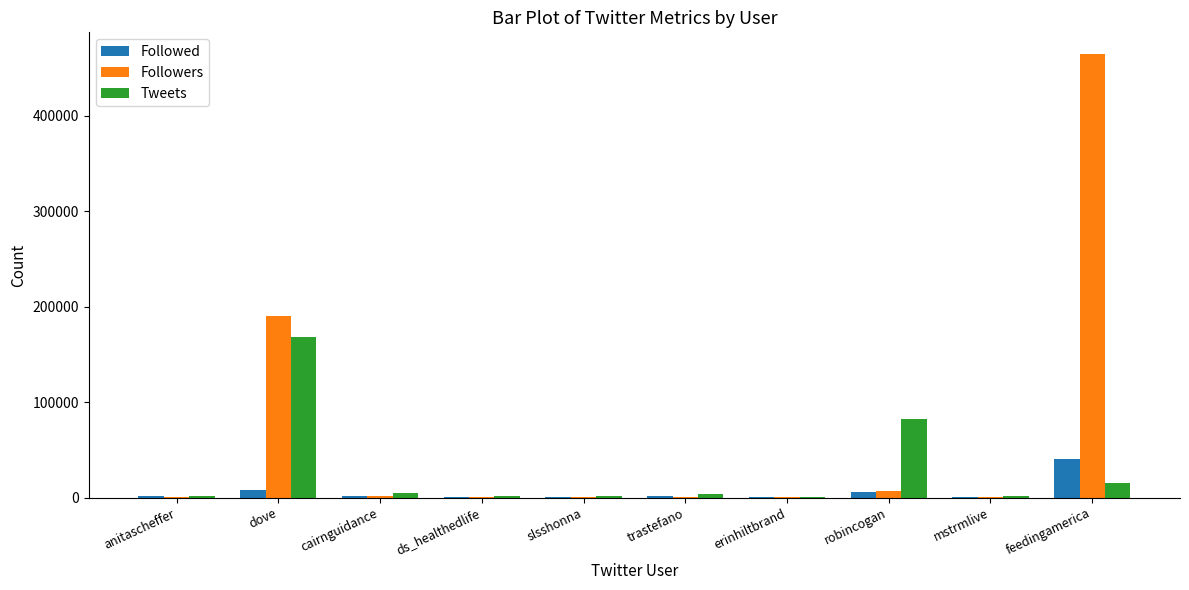

At which label does Followers reach its peak?

feedingamerica